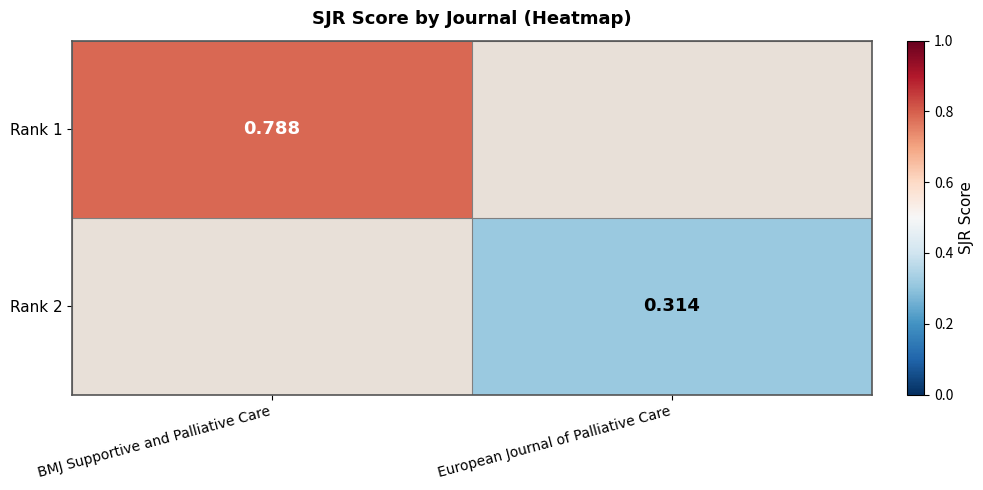

Where does the Rank 2 series first go above 0?

European Journal of Palliative Care